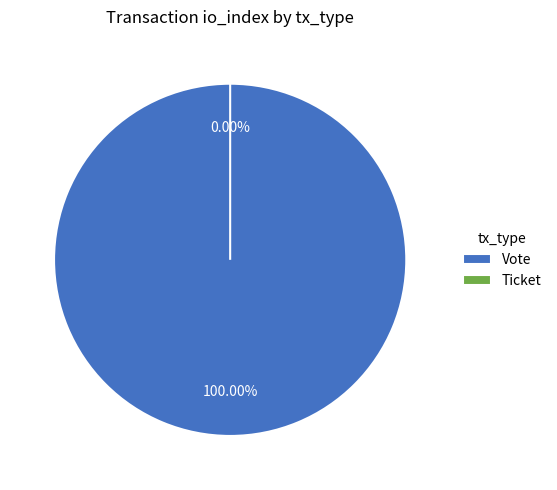

Rank the categories by value from lowest to highest.

Ticket, Vote